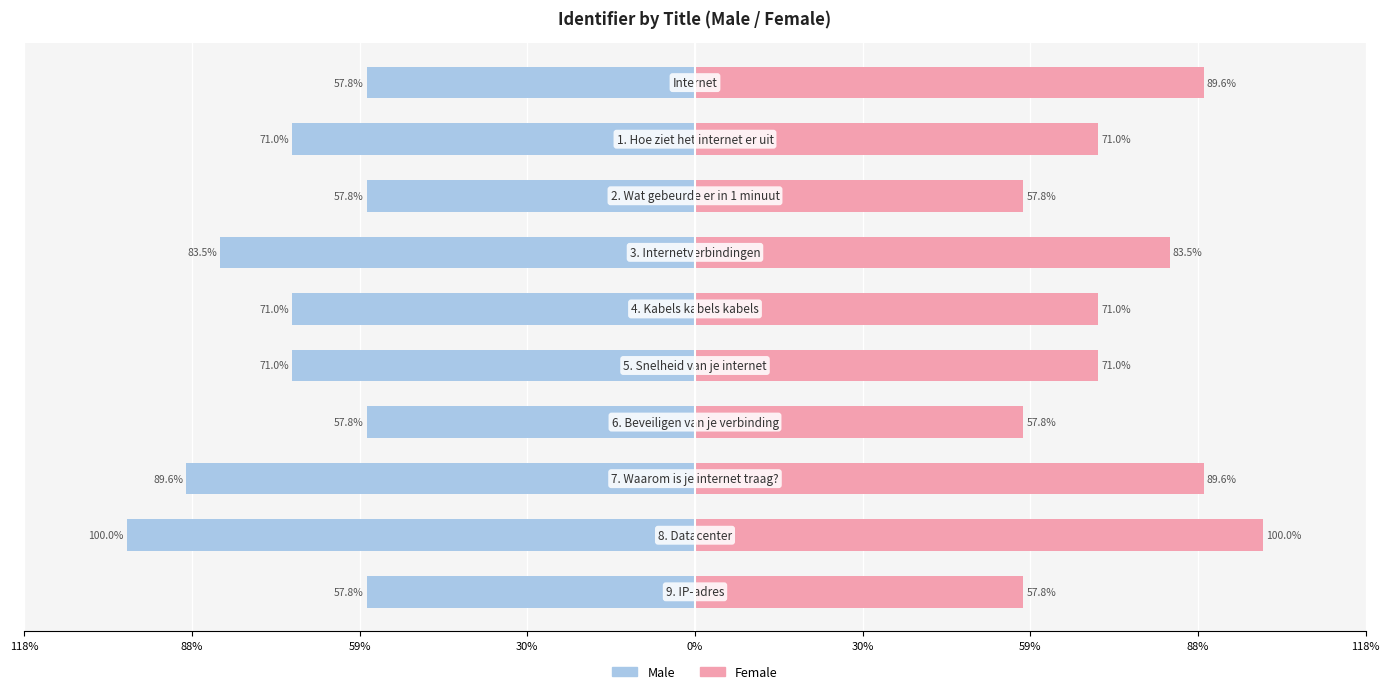

What is the sum of all Male values?

-717.1